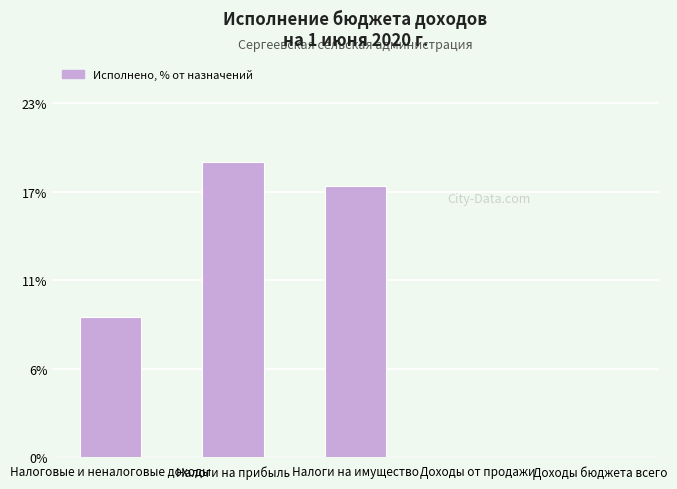

At which label does the data first exceed 8?

Налоговые и неналоговые доходы